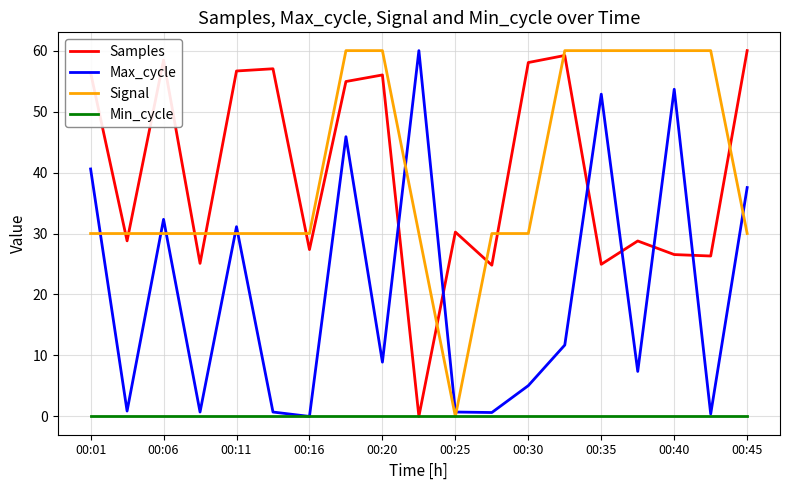

What is the maximum value shown in the chart?

60.0